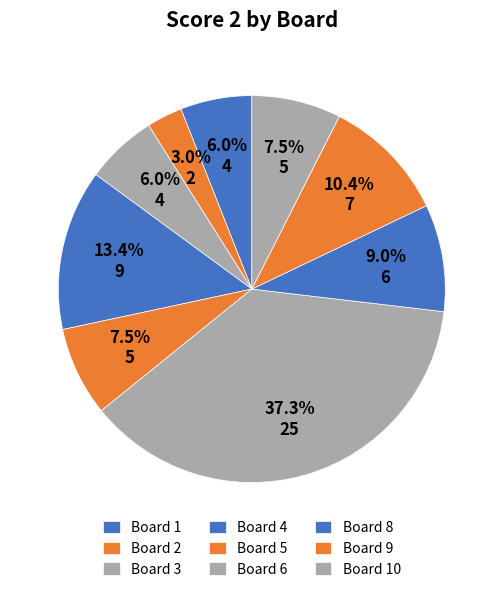

Is there a majority slice in this chart?

No